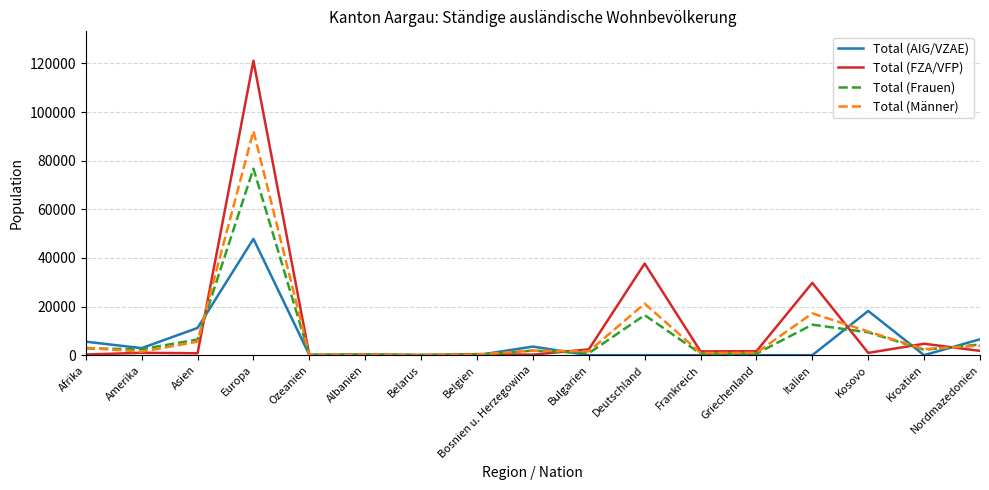

Which series has the largest range (max minus min)?

Total (FZA/VFP)